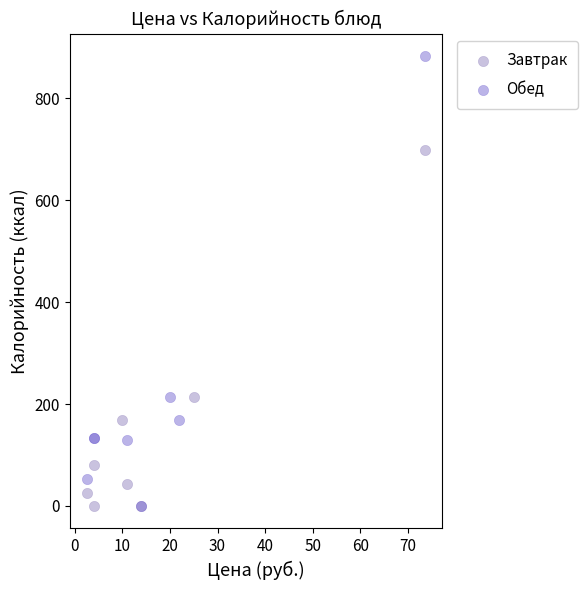

Which series reaches the maximum Y coordinate?

Обед